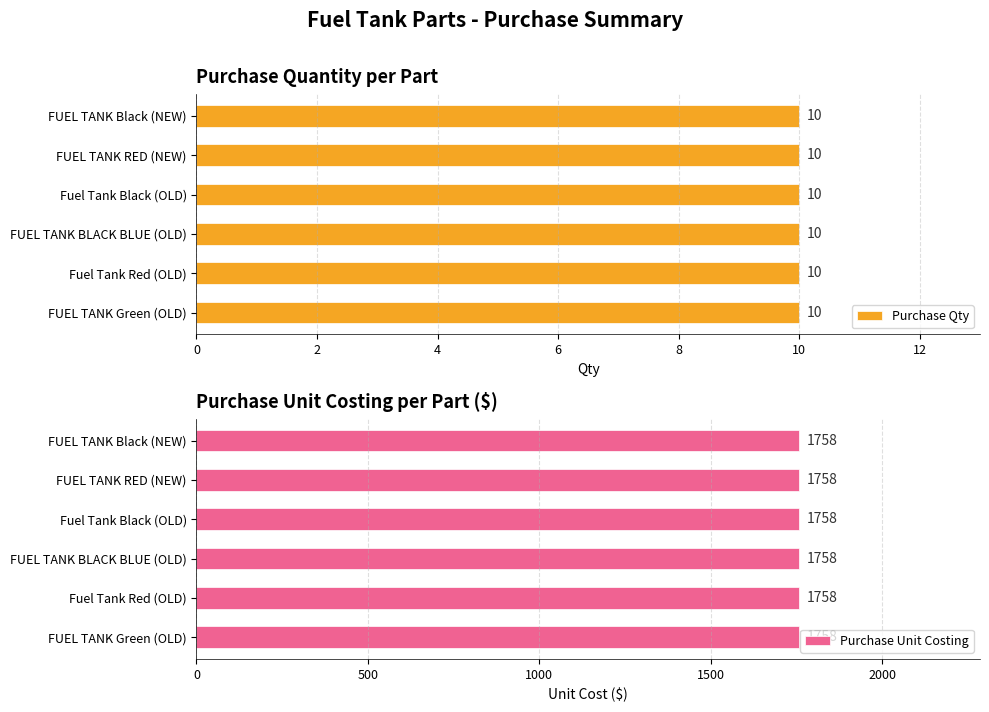

Reading left to right, transcribe all the data shown in this chart.

Purchase Qty: 170500801-0045=10	170500801-0046=10	170500801-0047=10	170500801-0055=10	170500801-0060=10	170500801-0061=10
Purchase Unit Costing: 170500801-0045=1758	170500801-0046=1758	170500801-0047=1758	170500801-0055=1758	170500801-0060=1758	170500801-0061=1758